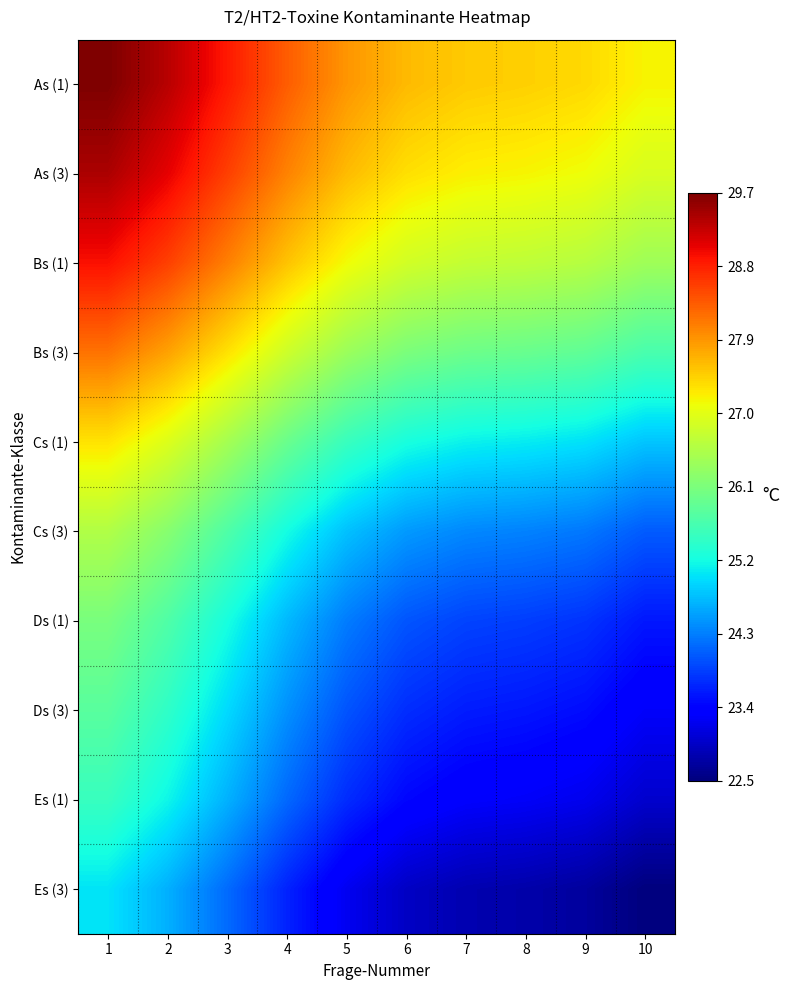

Reading left to right, transcribe all the data shown in this chart.

As (1): 1=29.7	2=29.3	3=28.9	4=28.3	5=27.9	6=27.6	7=27.5	8=27.5	9=27.4	10=27.2
As (3): 1=29.4	2=29.1	3=28.6	4=28.1	5=27.6	6=27.3	7=27.2	8=27.2	9=27.1	10=26.9
Bs (1): 1=28.9	2=28.6	3=28.1	4=27.6	5=27.1	6=26.9	7=26.7	8=26.7	9=26.6	10=26.4
Bs (3): 1=28.2	2=27.8	3=27.3	4=26.8	5=26.4	6=26.1	7=26.0	8=25.9	9=25.9	10=25.7
Cs (1): 1=27.3	2=27.0	3=26.5	4=25.9	5=25.5	6=25.2	7=25.1	8=25.1	9=25.0	10=24.8
Cs (3): 1=26.6	2=26.2	3=25.7	4=25.2	5=24.8	6=24.5	7=24.4	8=24.3	9=24.3	10=24.1
Ds (1): 1=26.1	2=25.7	3=25.2	4=24.7	5=24.3	6=24.0	7=23.9	8=23.8	9=23.8	10=23.6
Ds (3): 1=25.8	2=25.4	3=24.9	4=24.4	5=24.0	6=23.7	7=23.6	8=23.6	9=23.5	10=23.3
Es (1): 1=25.5	2=25.1	3=24.7	4=24.1	5=23.7	6=23.4	7=23.3	8=23.3	9=23.2	10=23.0
Es (3): 1=25.0	2=24.7	3=24.2	4=23.7	5=23.2	6=22.9	7=22.8	8=22.8	9=22.7	10=22.5